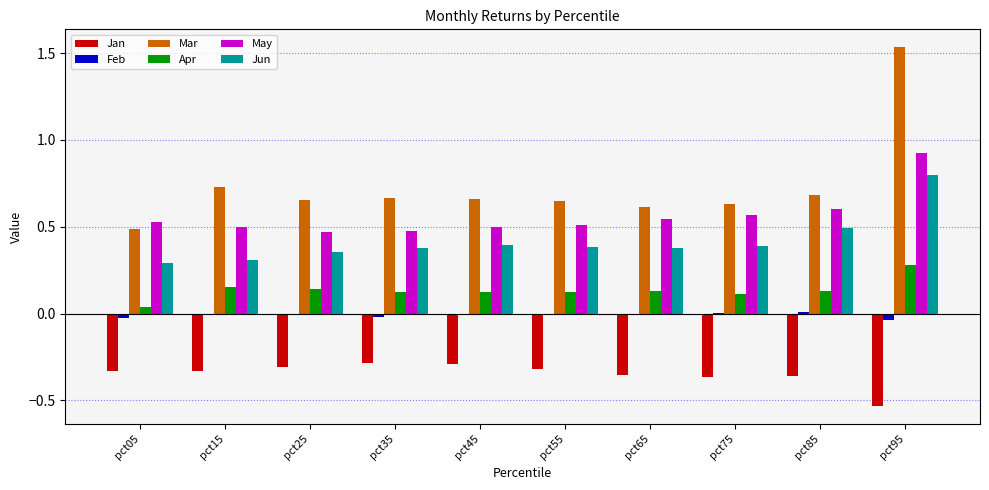

Are the bars horizontal?

No